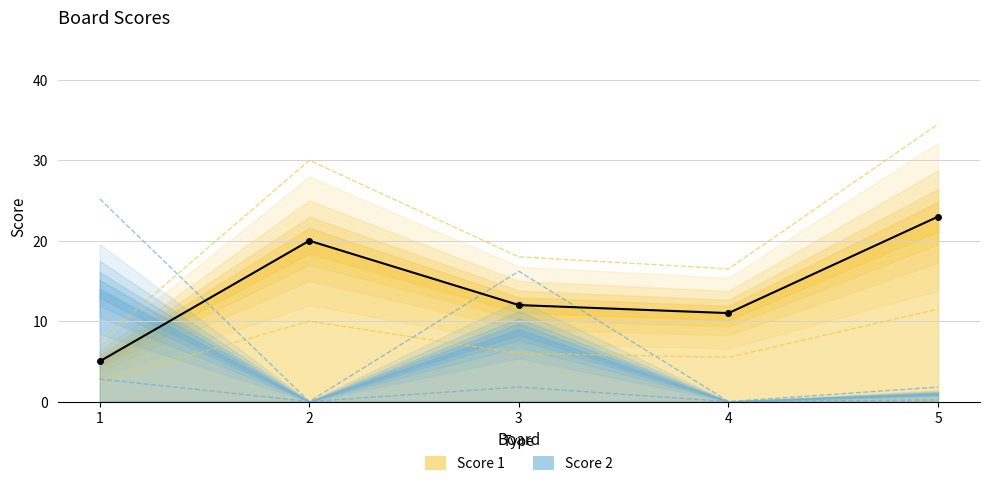

At 5, list the series in order from largest to smallest.

Score 1, Score 2